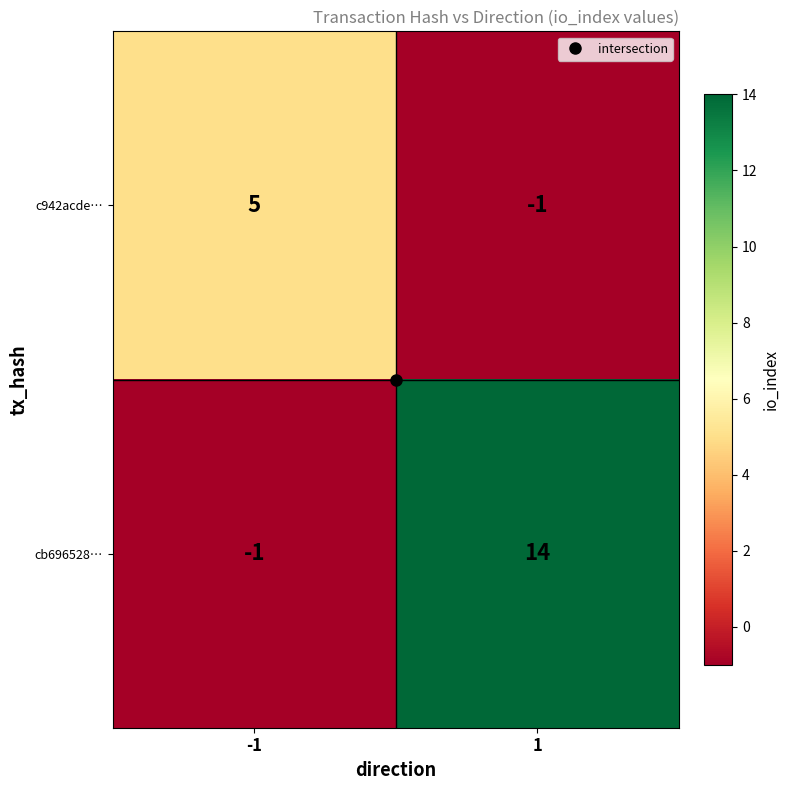

Between -1 and 1, which series saw the biggest shift?

cb696528…